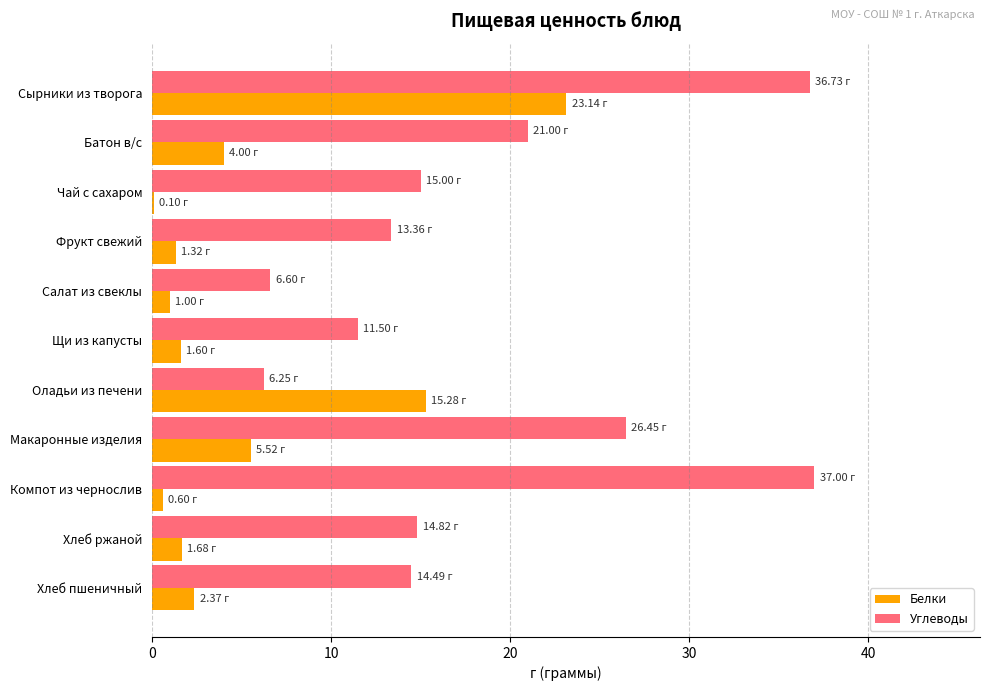

Where is Белки nearest to the value 11?

Оладьи из печени